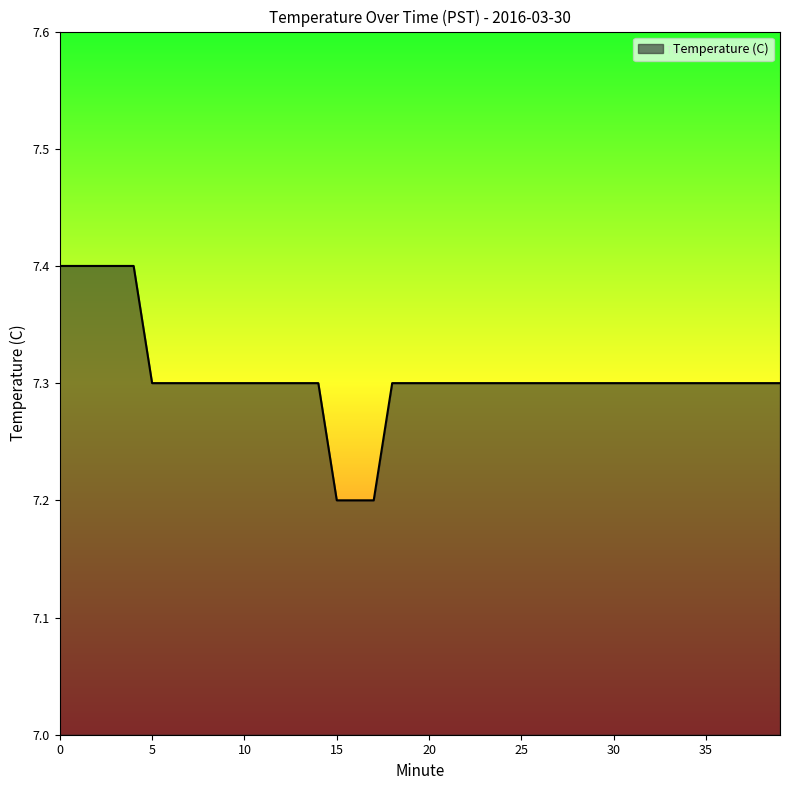

Reading left to right, list all the values displayed in this chart.

7.4	7.4	7.4	7.4	7.4	7.3	7.3	7.3	7.3	7.3	7.3	7.3	7.3	7.3	7.3	7.2	7.2	7.2	7.3	7.3	7.3	7.3	7.3	7.3	7.3	7.3	7.3	7.3	7.3	7.3	7.3	7.3	7.3	7.3	7.3	7.3	7.3	7.3	7.3	7.3